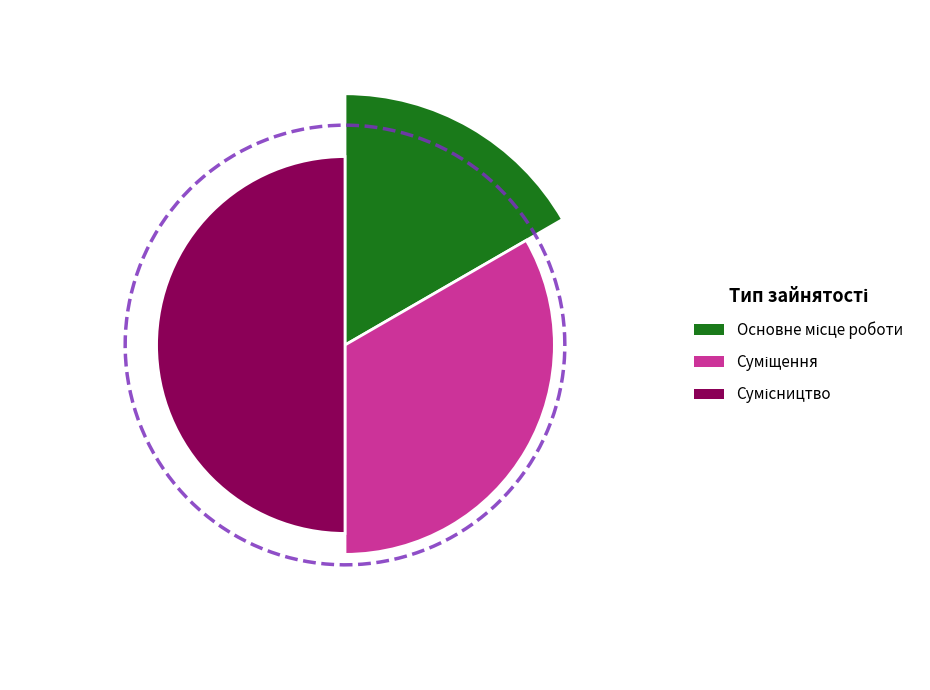

Rank the categories by value from highest to lowest.

Сумісництво, Суміщення, Основне місце роботи